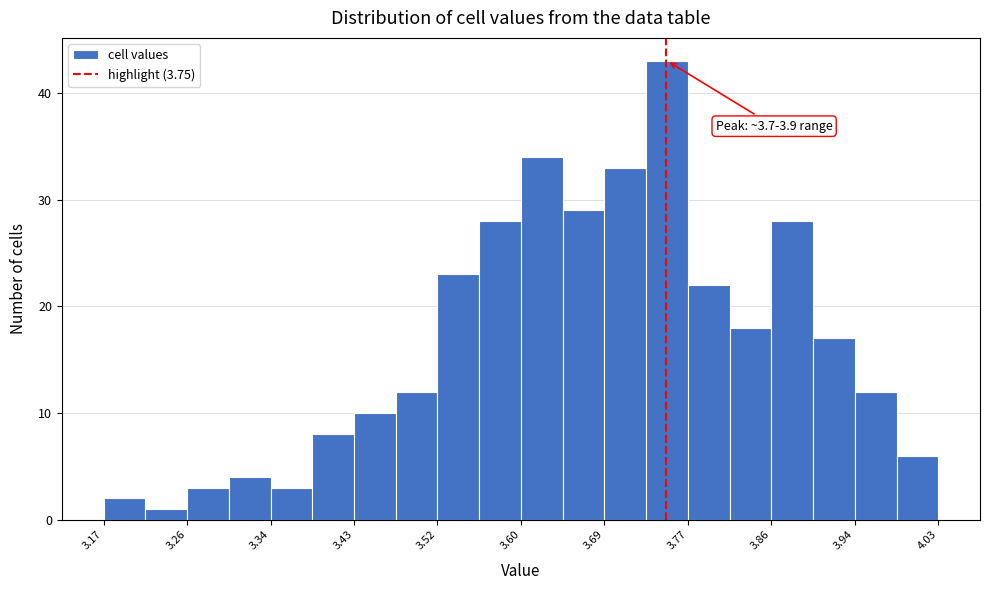

Which range on the x-axis has the tallest bar?

3.73 to 3.77